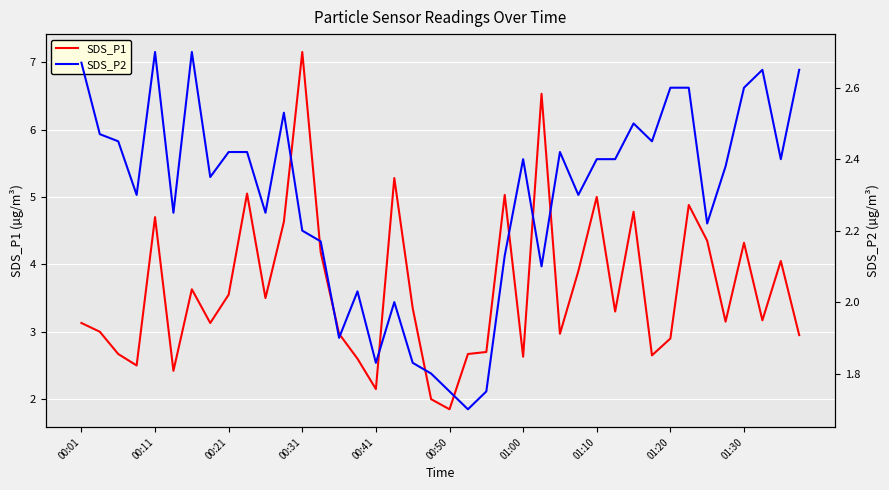

What is the total value across all series at 11?

7.2